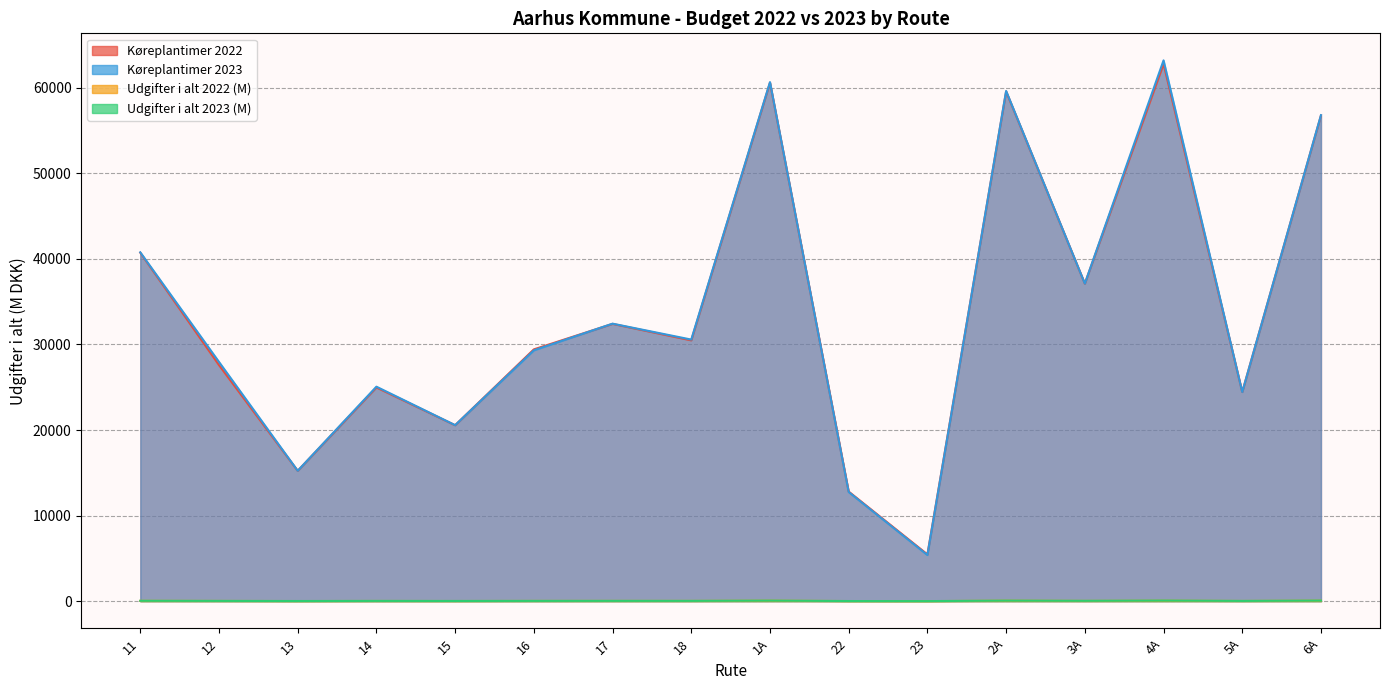

Does the chart have visible grid lines?

Yes